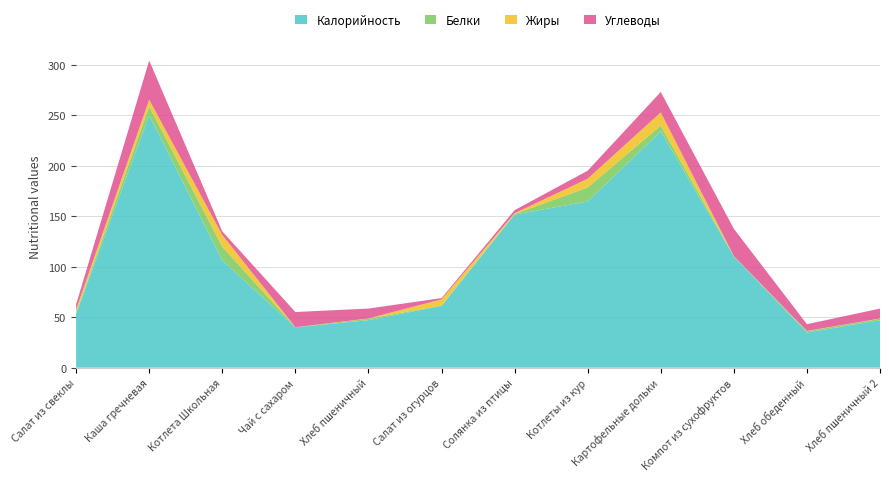

Reading right to left, what are all the values shown in this chart?

Калорийность: 47.0	34.8	110.0	234.0	164.6	151.6	61.2	47.0	40.0	106.2	249.9	53.4
Белки: 1.5	1.3	0.5	5.7	13.9	0.5	0.4	1.5	0.1	13.5	8.8	0.9
Жиры: 0.2	0.2	0.0	13.1	8.6	0.8	6.1	0.2	0.0	11.7	6.6	3.3
Углеводы: 9.8	6.7	27.0	20.2	8.0	3.0	1.2	9.8	15.0	3.6	38.9	5.0